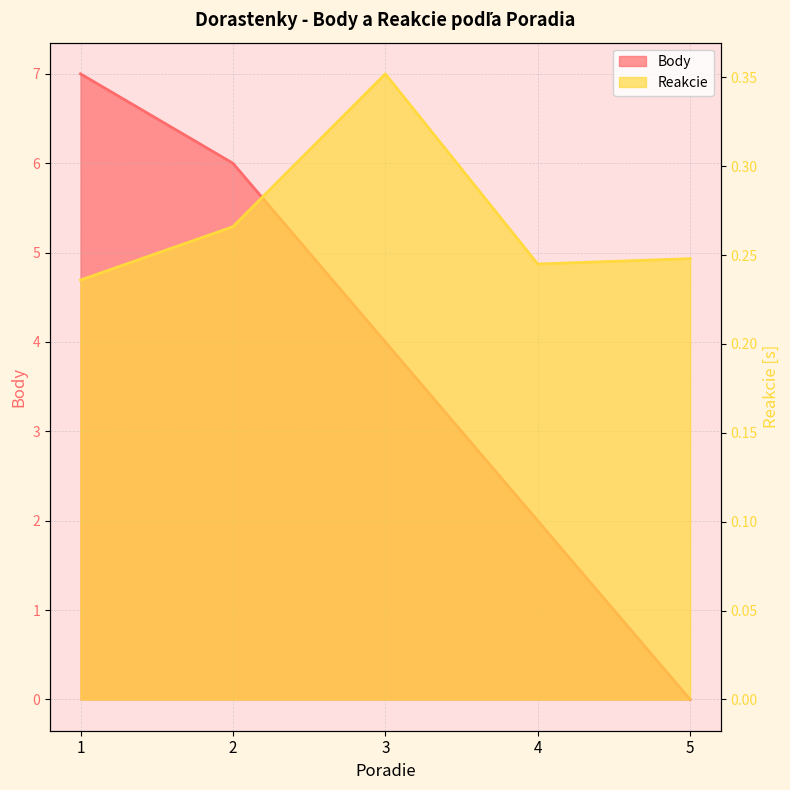

The Reakcie series shows 0.1 at 1. True or false?

False